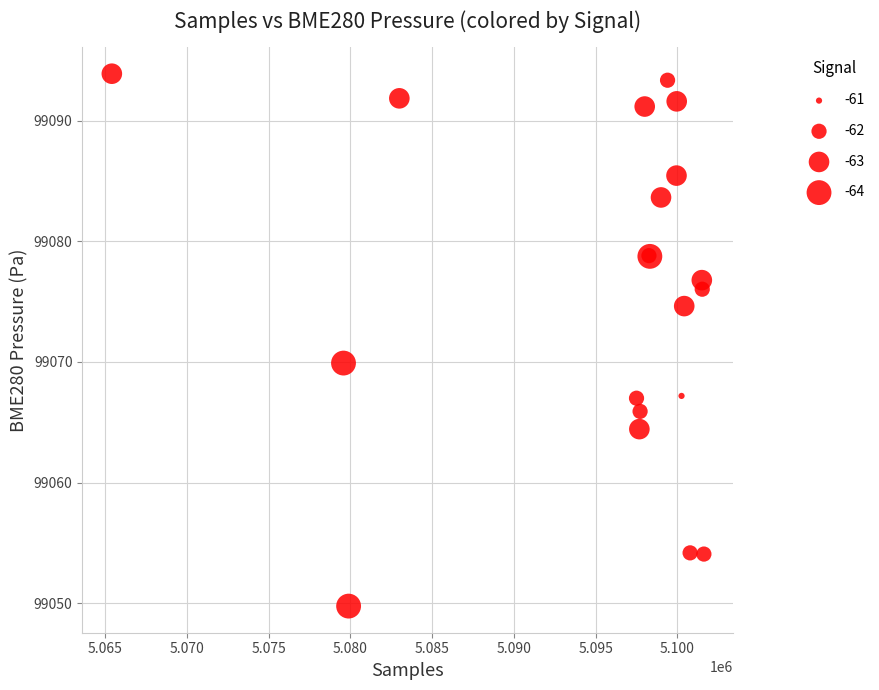

What Y value in the scatter plot is closest to 99071?

99069.9